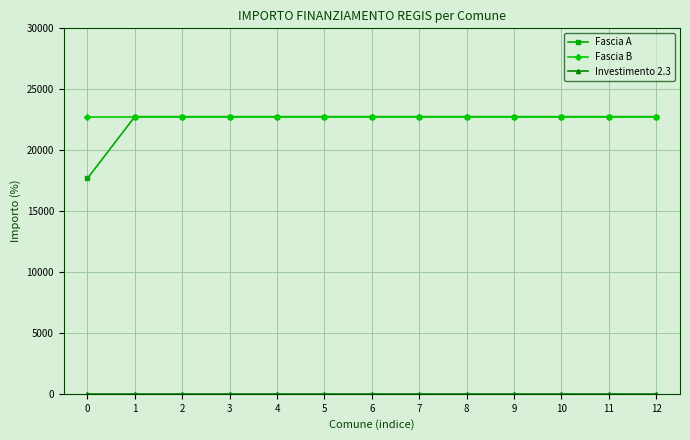

The Fascia A series shows 17674.8 at 0. True or false?

True